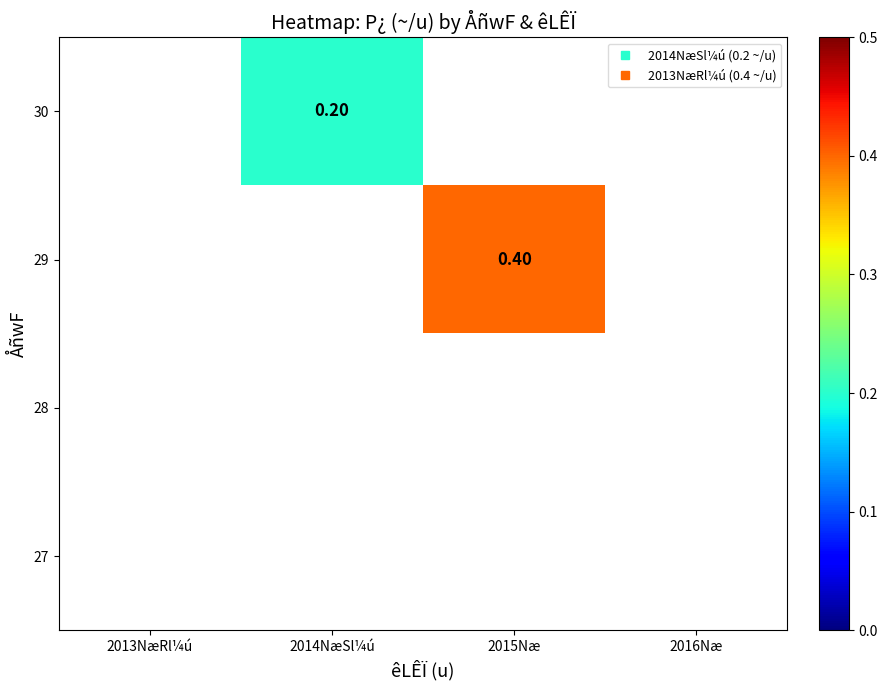

Which label corresponds to the smallest value in the chart?

2014NæSl¼ú